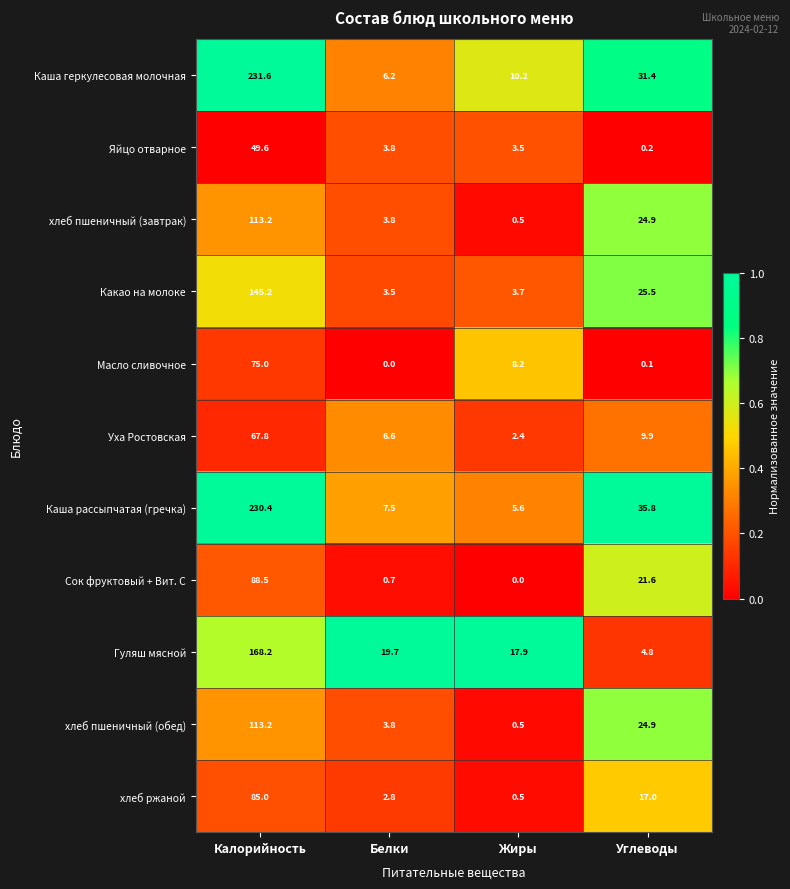

The value of Каша геркулесовая молочная at Углеводы is 20.1. True or false?

False